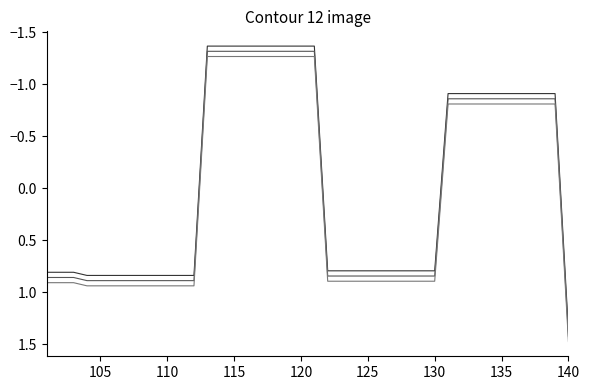

Does the chart display data point markers on the line(s)?

No